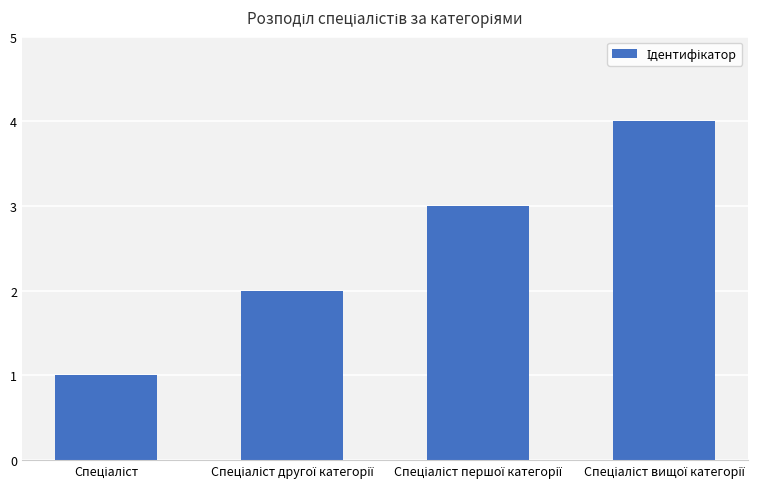

What is the minimum value shown in the chart?

1